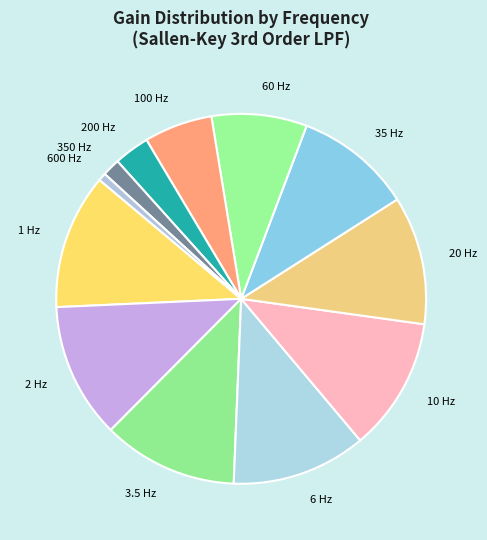

Is there a majority slice in this chart?

No